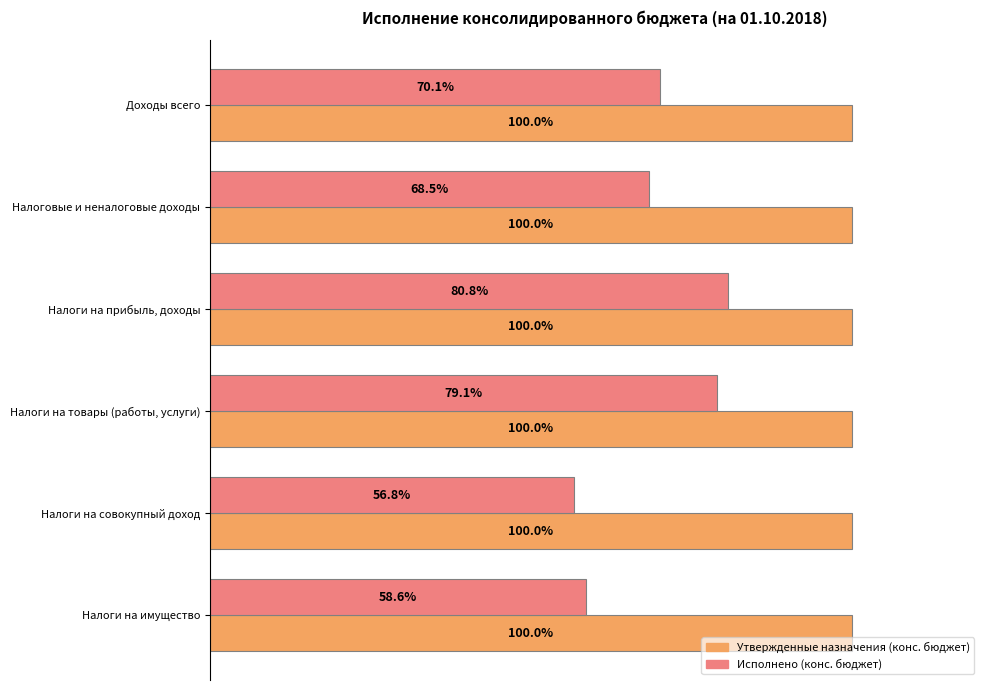

Between Налоги на прибыль, доходы and Налоги на имущество, which series saw the biggest shift?

Исполнено (конс. бюджет)